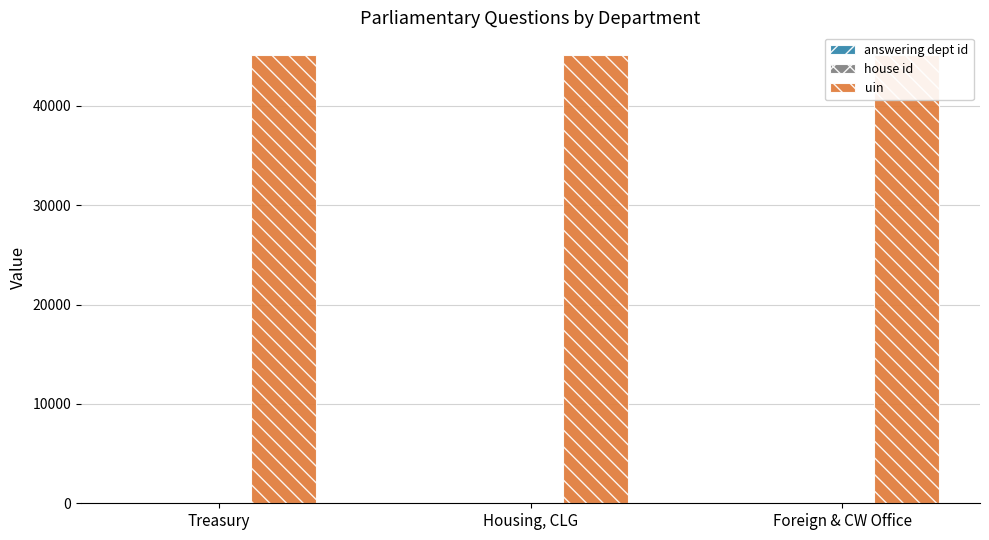

At which category is the sum across all series the highest?

Foreign & CW Office